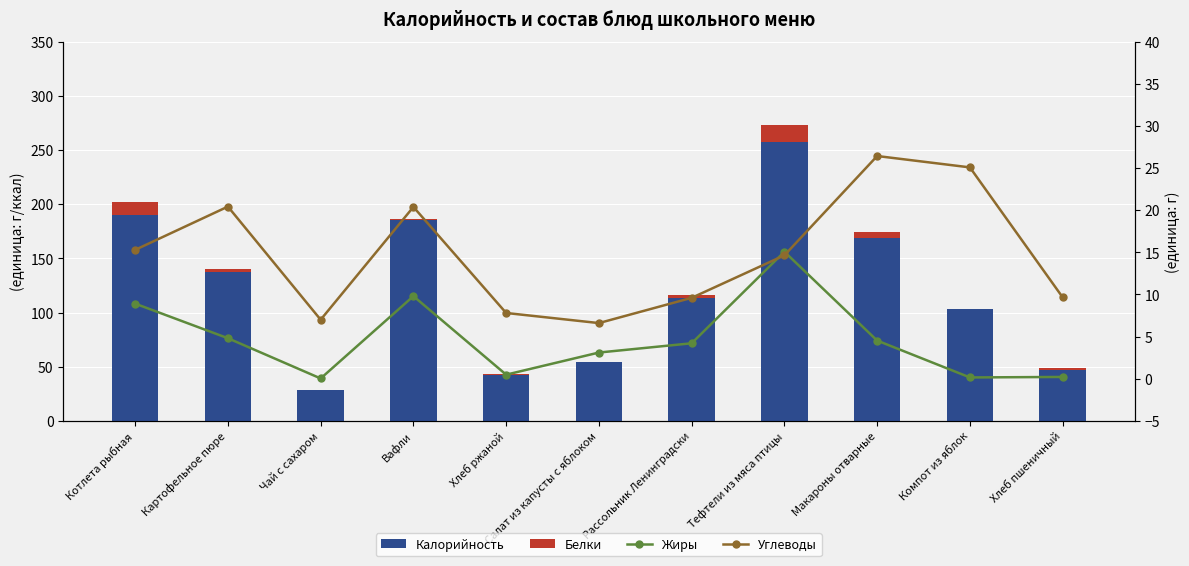

What is the sum of all Углеводы values?

163.0